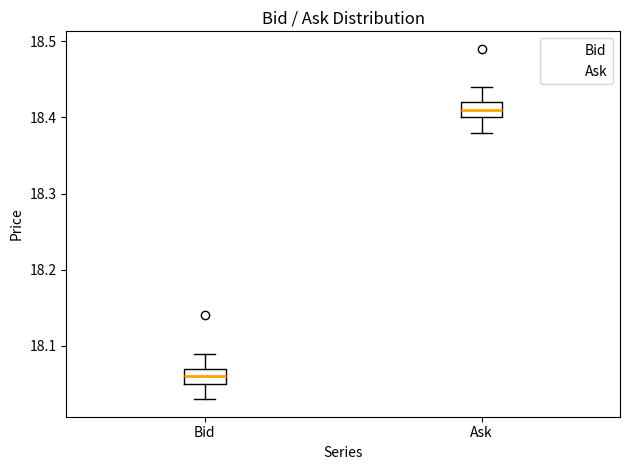

Which box's median line is the highest?

Ask